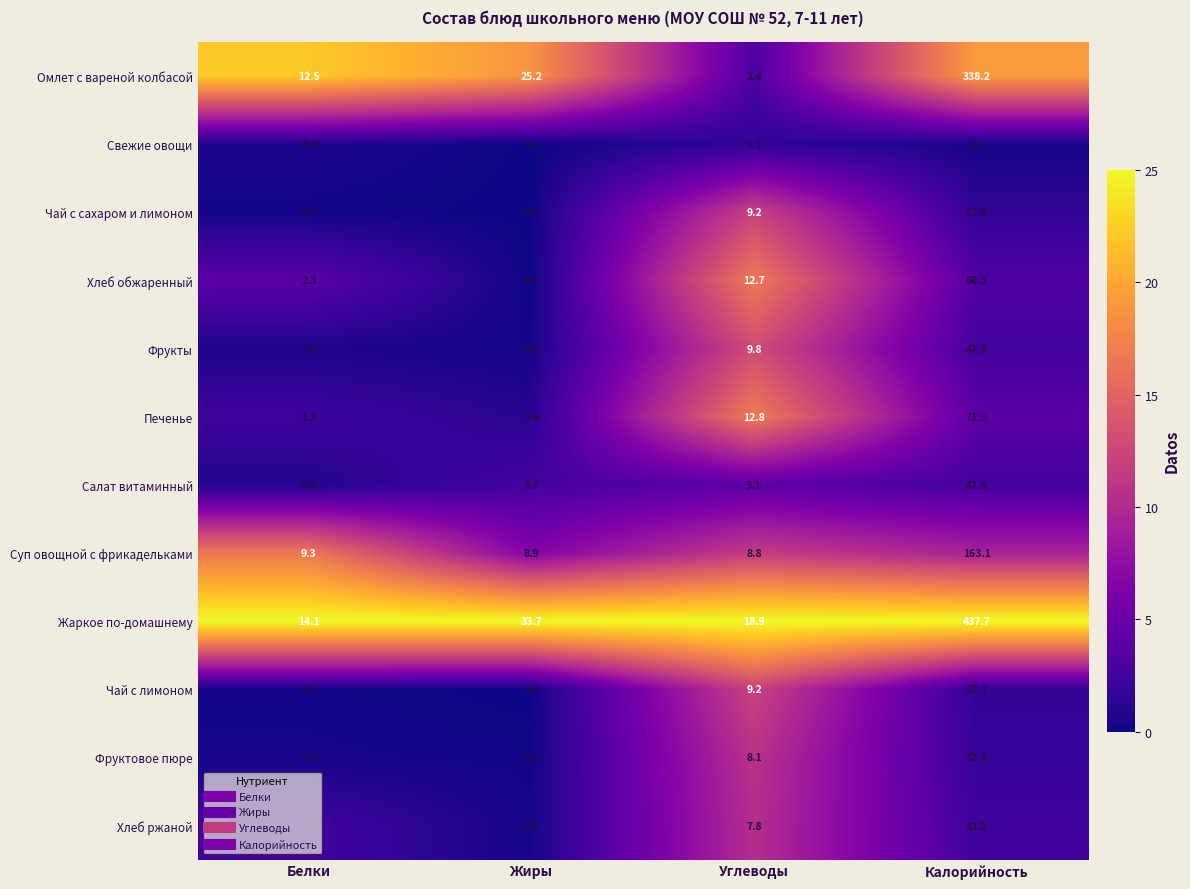

What is the difference between the highest and lowest values at Калорийность?

430.9